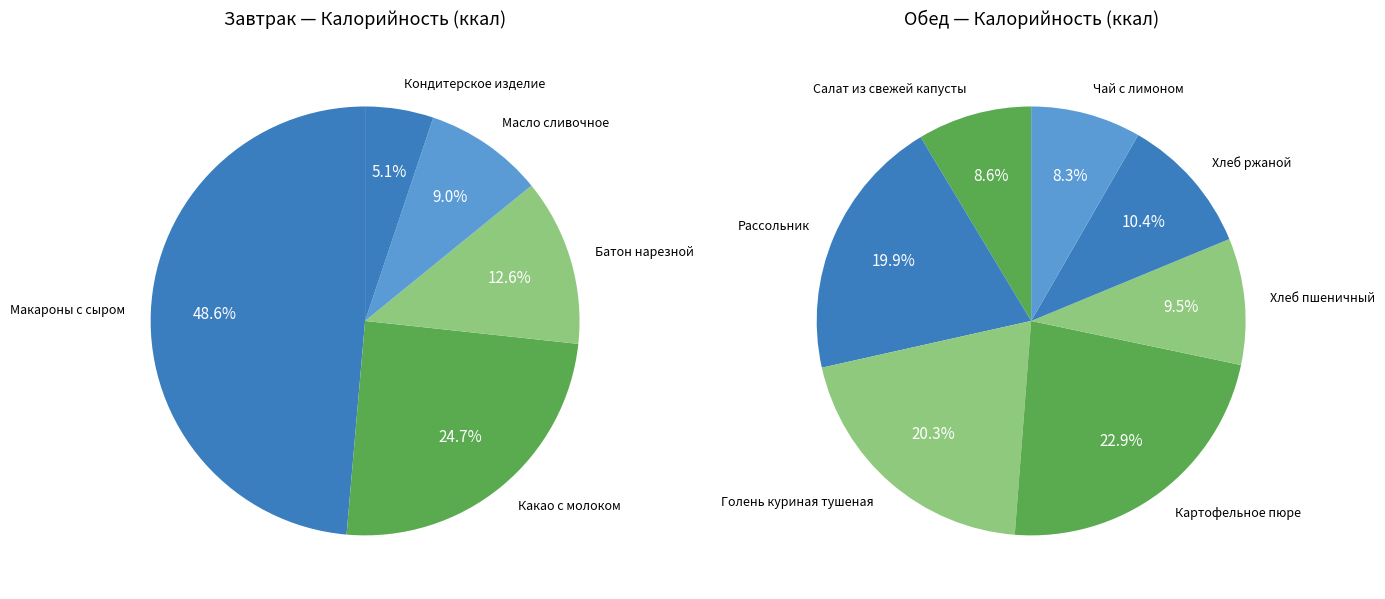

Which category has the biggest portion of the pie?

Макароны с сыром